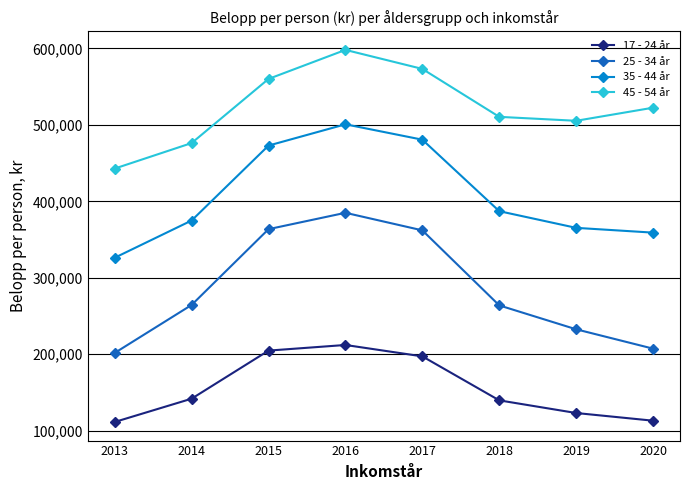

Which series has the largest total across all categories?

45 - 54 år